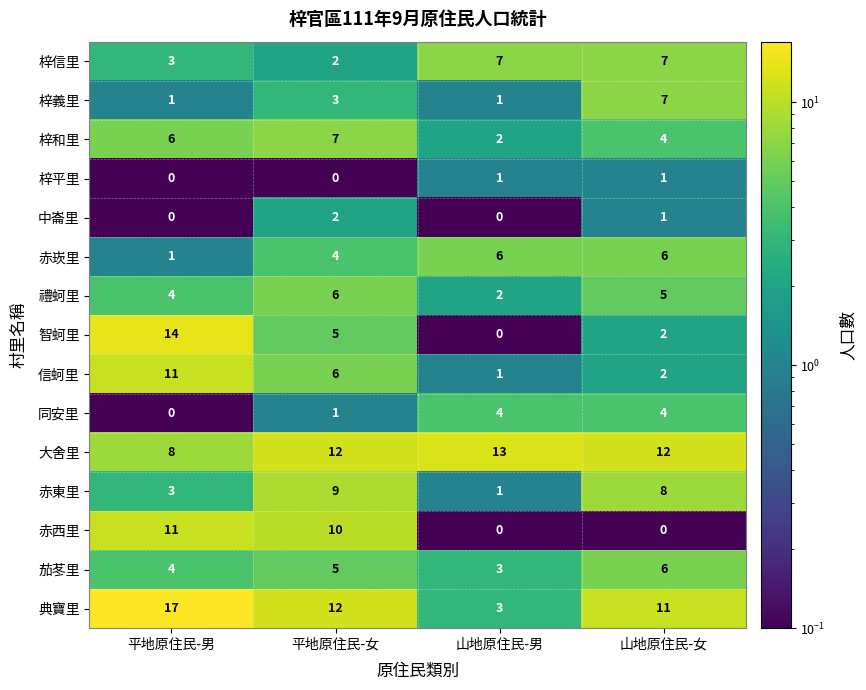

What is the sum of all 禮蚵里 values?

17